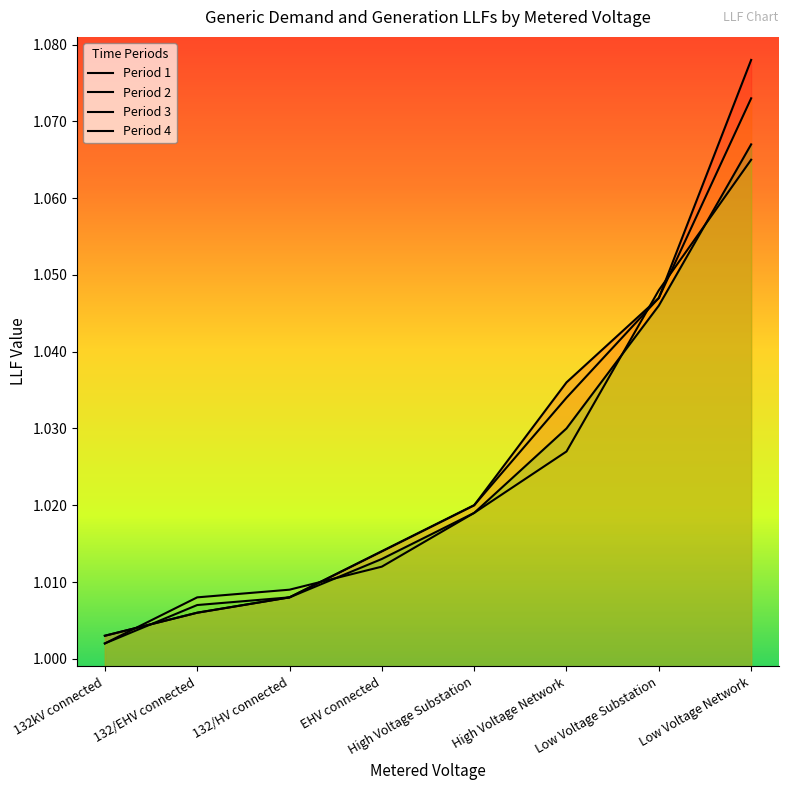

Is the value of Period 1 at 132/EHV connected greater than the value of Period 4 at Low Voltage Substation?

No